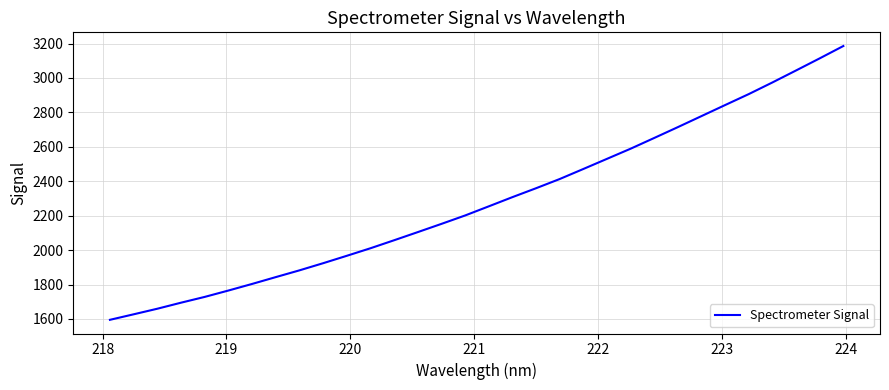

What is the difference between the maximum and minimum values?

1590.3